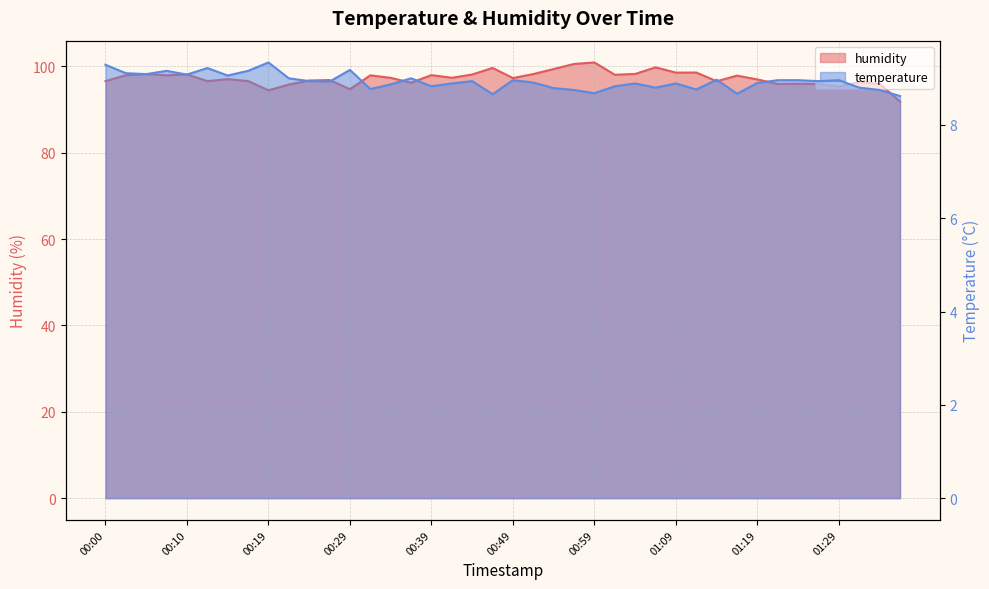

Rank the series by their average value, from highest to lowest.

humidity, temperature